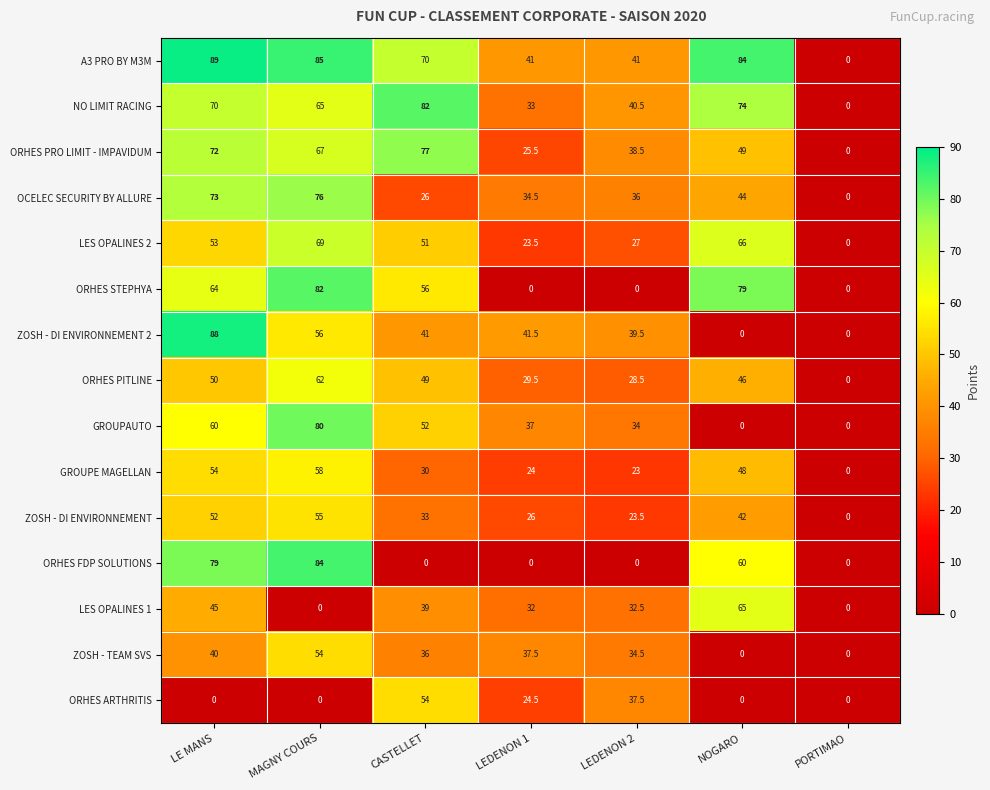

Which series has the largest total across all categories?

A3 PRO BY M3M